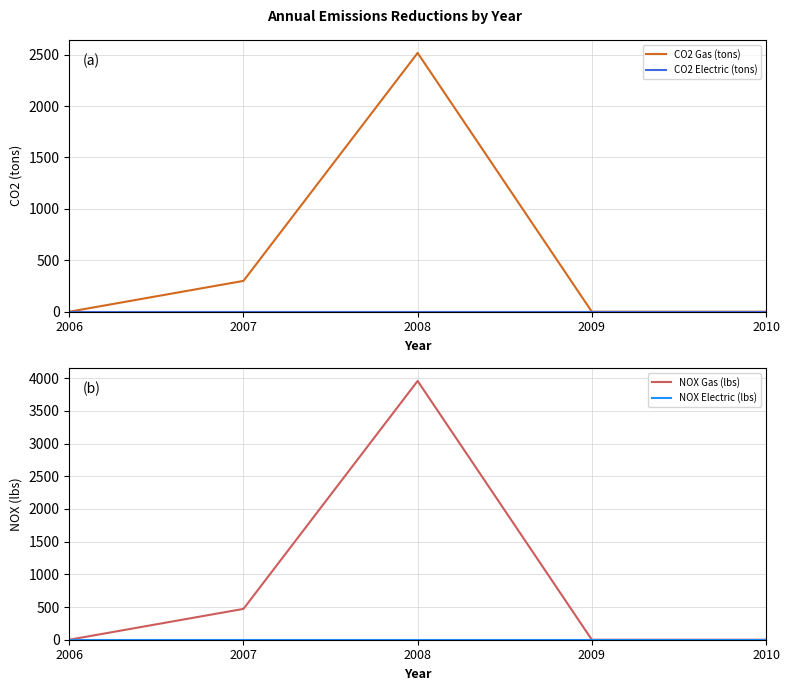

True or false: CO2 Electric (tons) and NOX Gas (lbs) cross at least once.

False